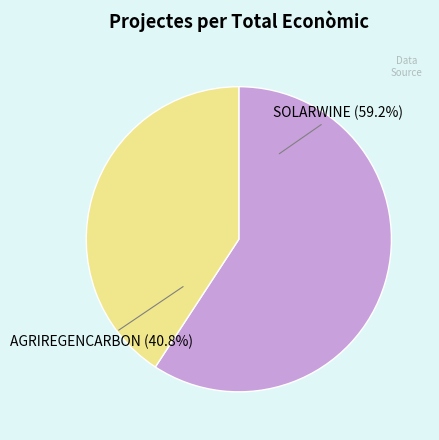

Which slice is the smallest?

AGRIREGENCARBON (40.8%)